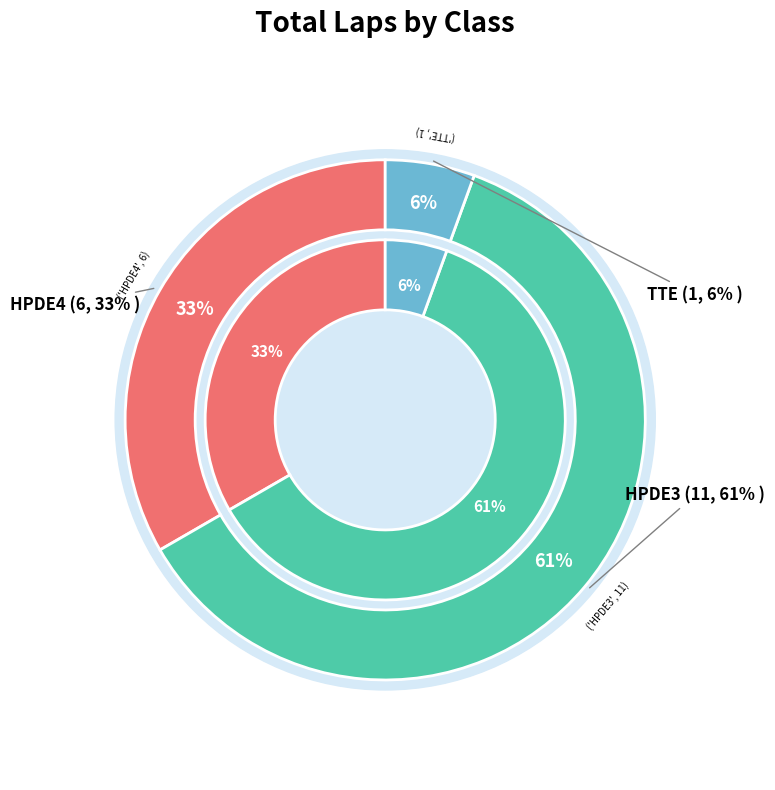

How many segments does this pie chart have?

3